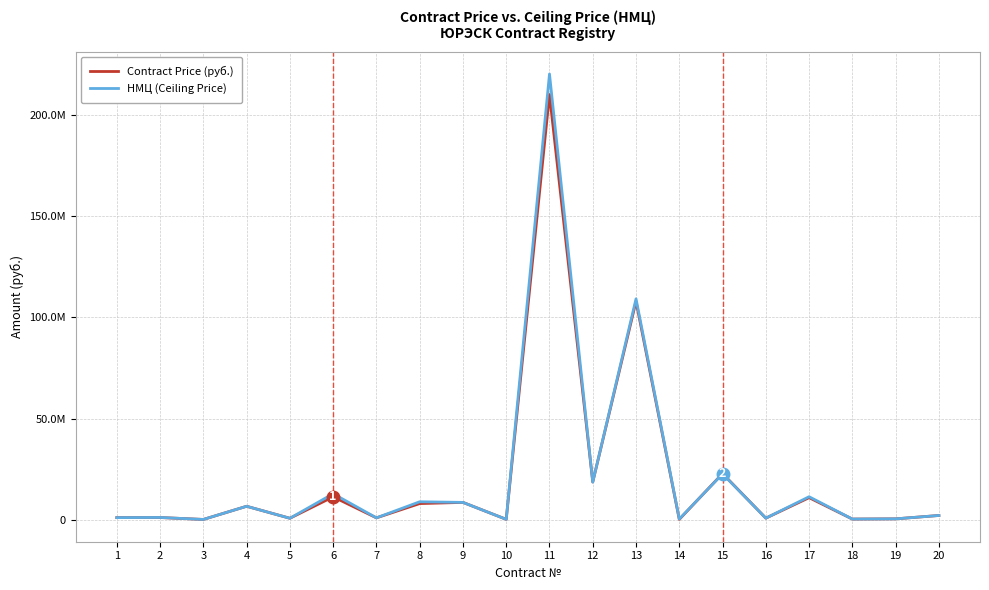

Where do НМЦ (Ceiling Price) and Contract Price (руб.) first cross each other?

11 and 12